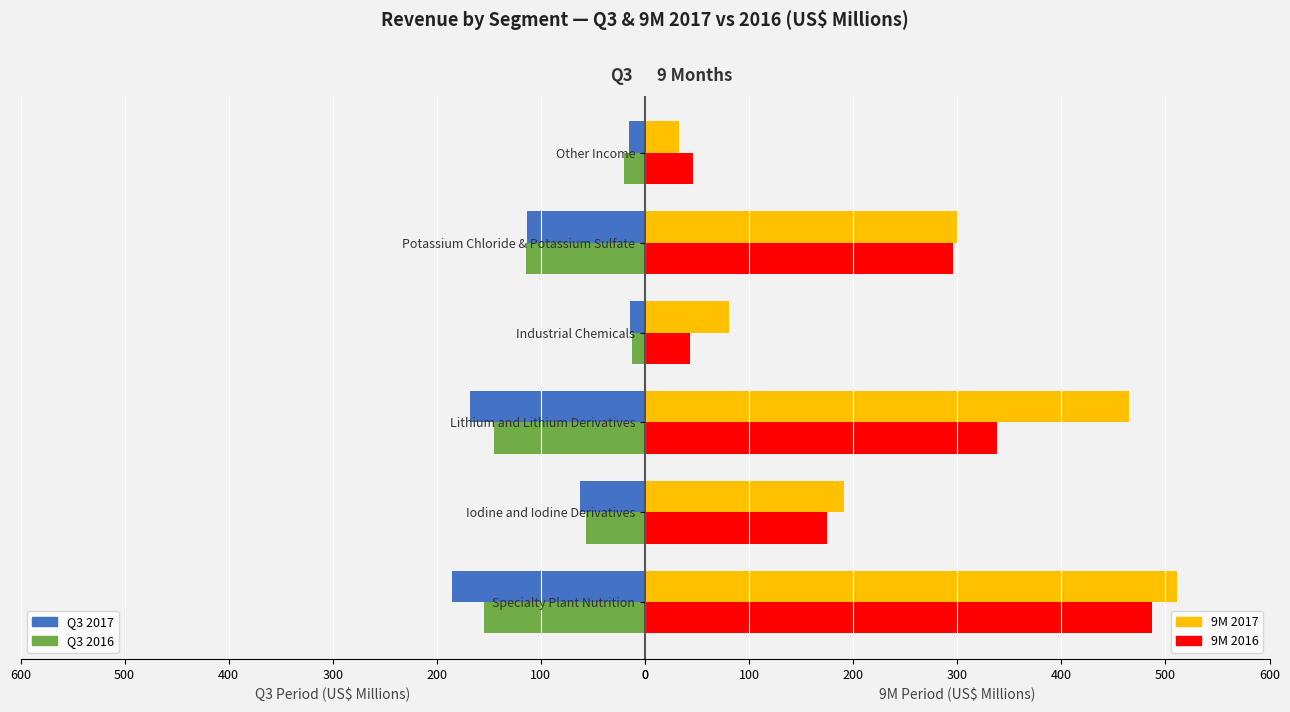

Does the chart contain stacked bars?

No